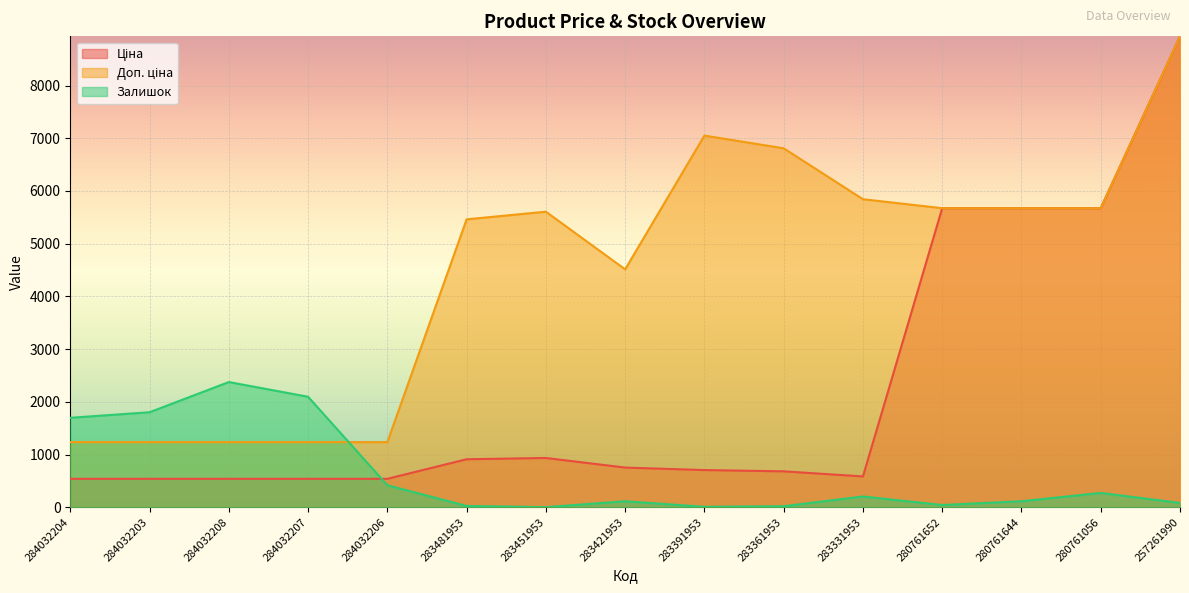

Reading left to right, list all the values displayed in this chart.

Ціна: 284032204=539.0	284032203=539.0	284032208=539.0	284032207=539.0	284032206=539.0	283481953=910.4	283451953=934.5	283421953=752.2	283391953=705.1	283361953=681.0	283331953=584.4	280761652=5673.8	280761644=5673.8	280761056=5673.8	257261990=8934.1
Доп. ціна: 284032204=1235.4	284032203=1235.4	284032208=1235.4	284032207=1235.4	284032206=1235.4	283481953=5462.3	283451953=5607.2	283421953=4513.3	283391953=7051.3	283361953=6809.8	283331953=5843.9	280761652=5673.8	280761644=5673.8	280761056=5673.8	257261990=8934.1
Залишок: 284032204=1697.0	284032203=1802.0	284032208=2375.0	284032207=2096.0	284032206=417.0	283481953=24.0	283451953=2.0	283421953=113.0	283391953=8.0	283361953=19.0	283331953=204.0	280761652=42.0	280761644=114.0	280761056=271.0	257261990=82.0